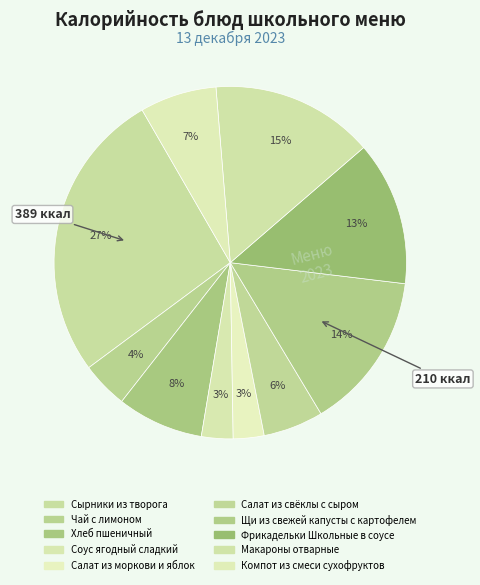

To the nearest percent, what portion does Чай с лимоном represent?

4%